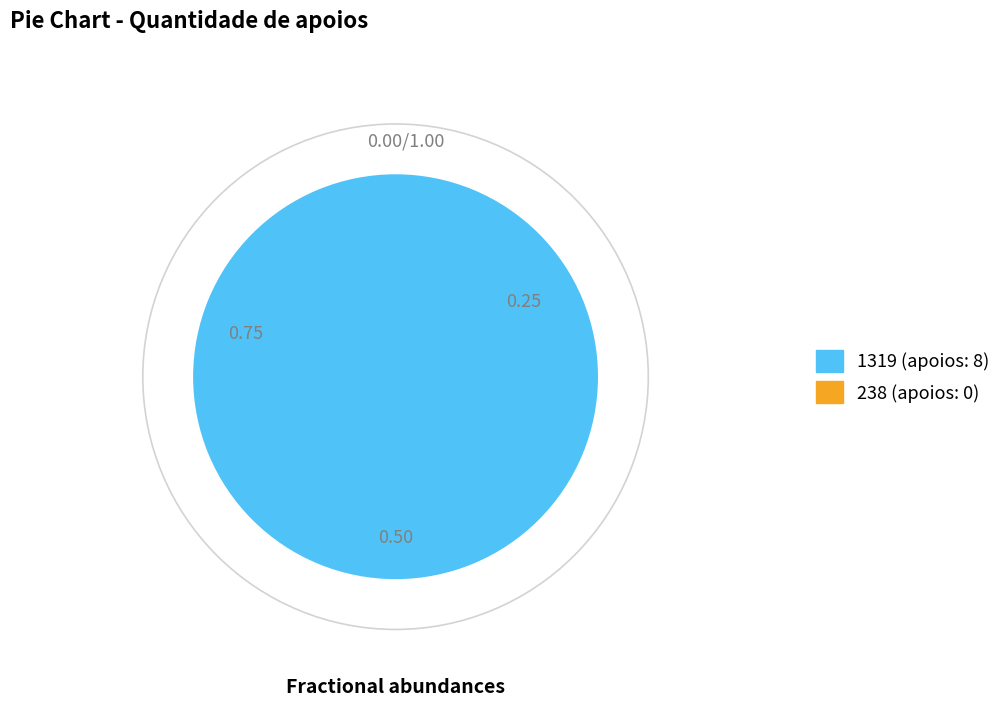

Is there a majority slice in this chart?

Yes